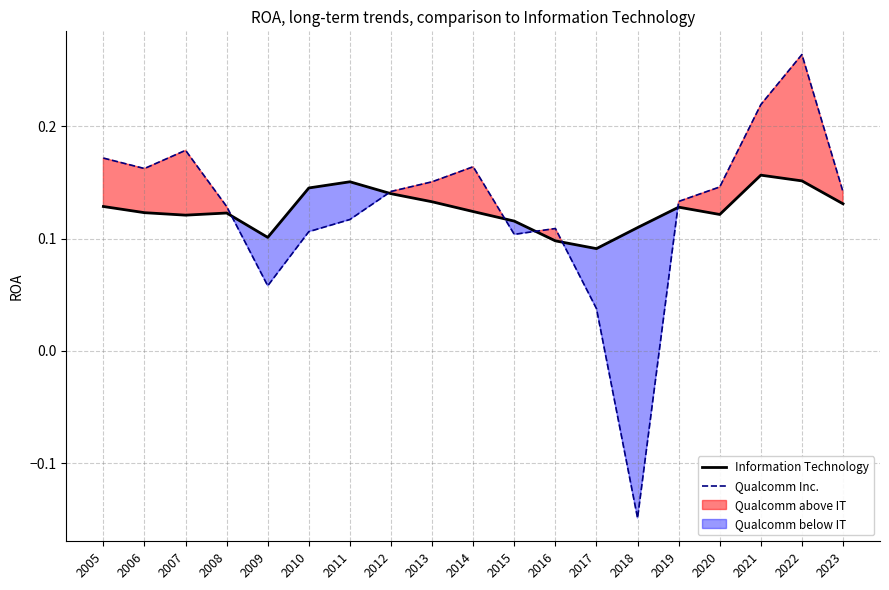

Which has a higher value, 2005 or 2020?

2005